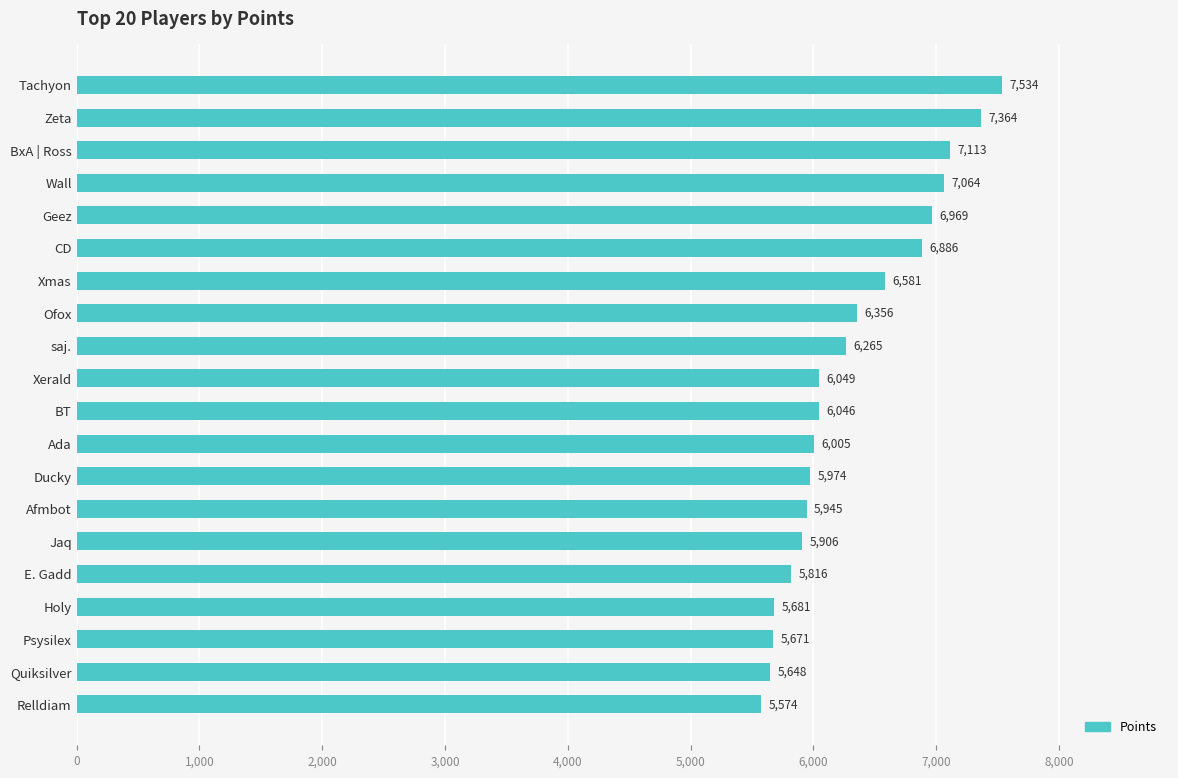

List the labels in order of value, largest first.

Tachyon, Zeta, BxA | Ross, Wall, Geez, CD, Xmas, Ofox, saj., Xerald, BT, Ada, Ducky, Afmbot, Jaq, E. Gadd, Holy, Psysilex, Quiksilver, Relldiam